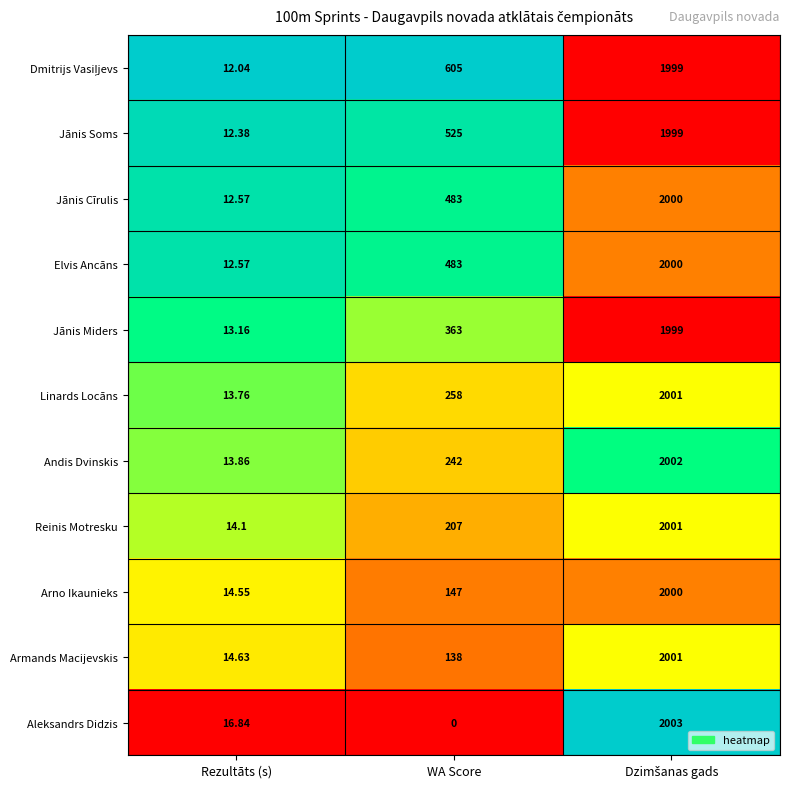

Which category has the lowest value in the Andis Dvinskis series?

Rezultāts (s)